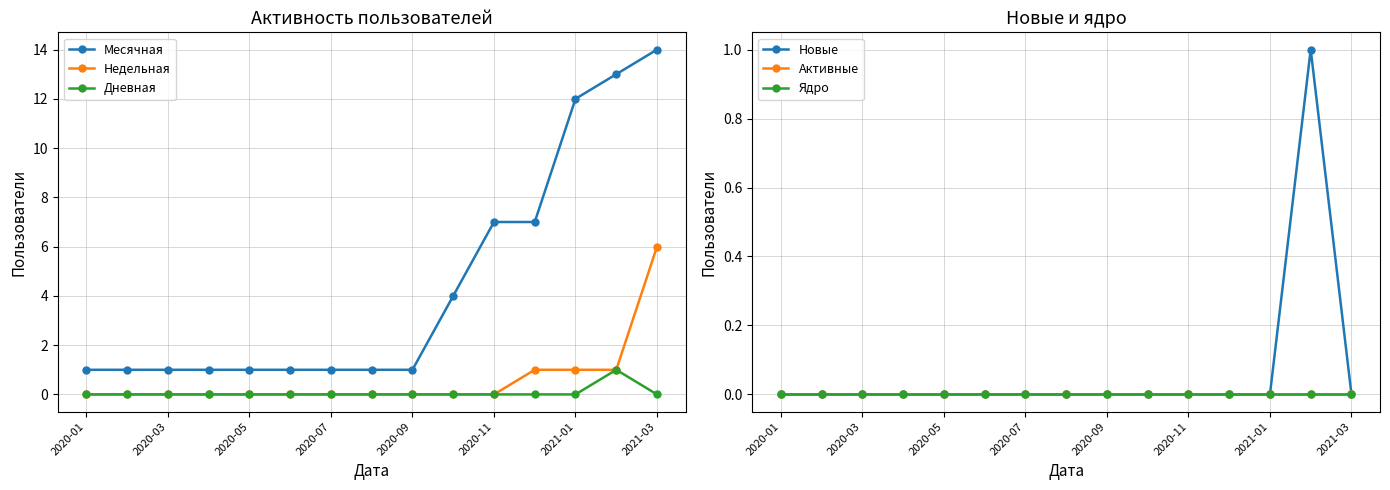

Is it true that Месячная equals 7 at 2020-11?

True